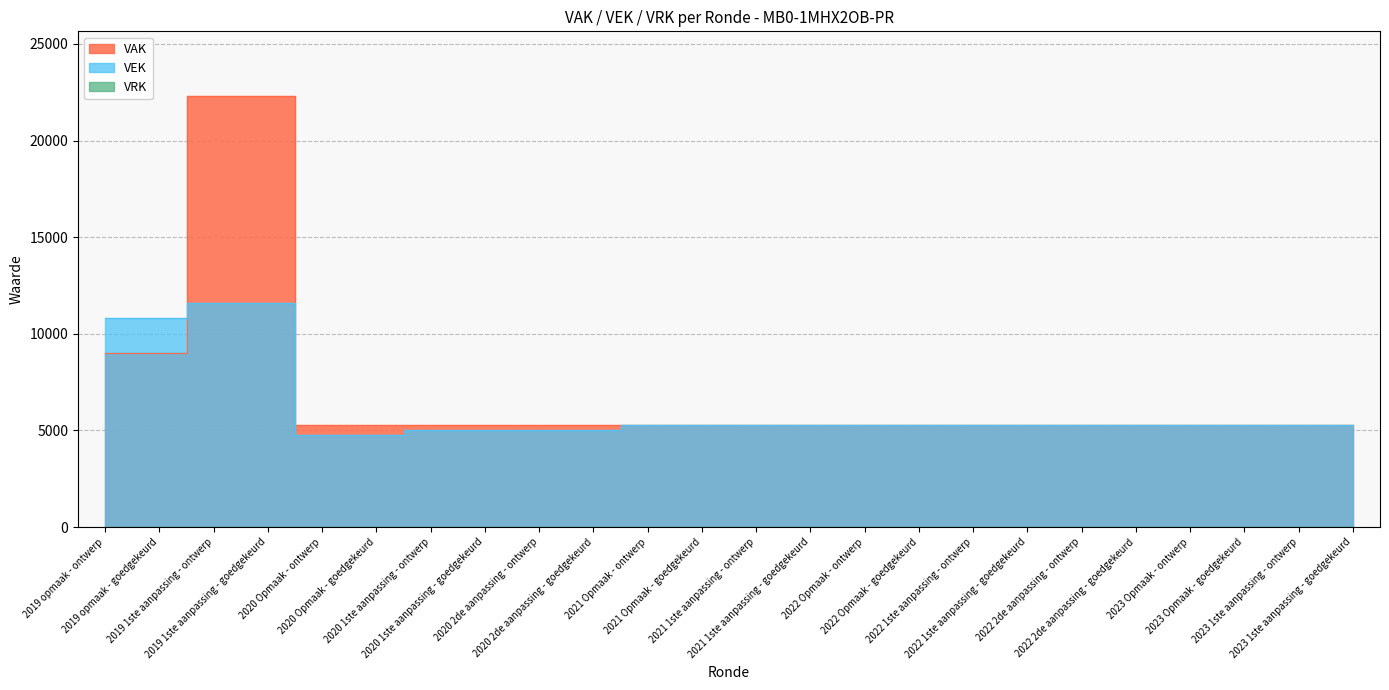

True or false: VEK has a value of 5307 at 2022 1ste aanpassing - goedgekeurd.

True